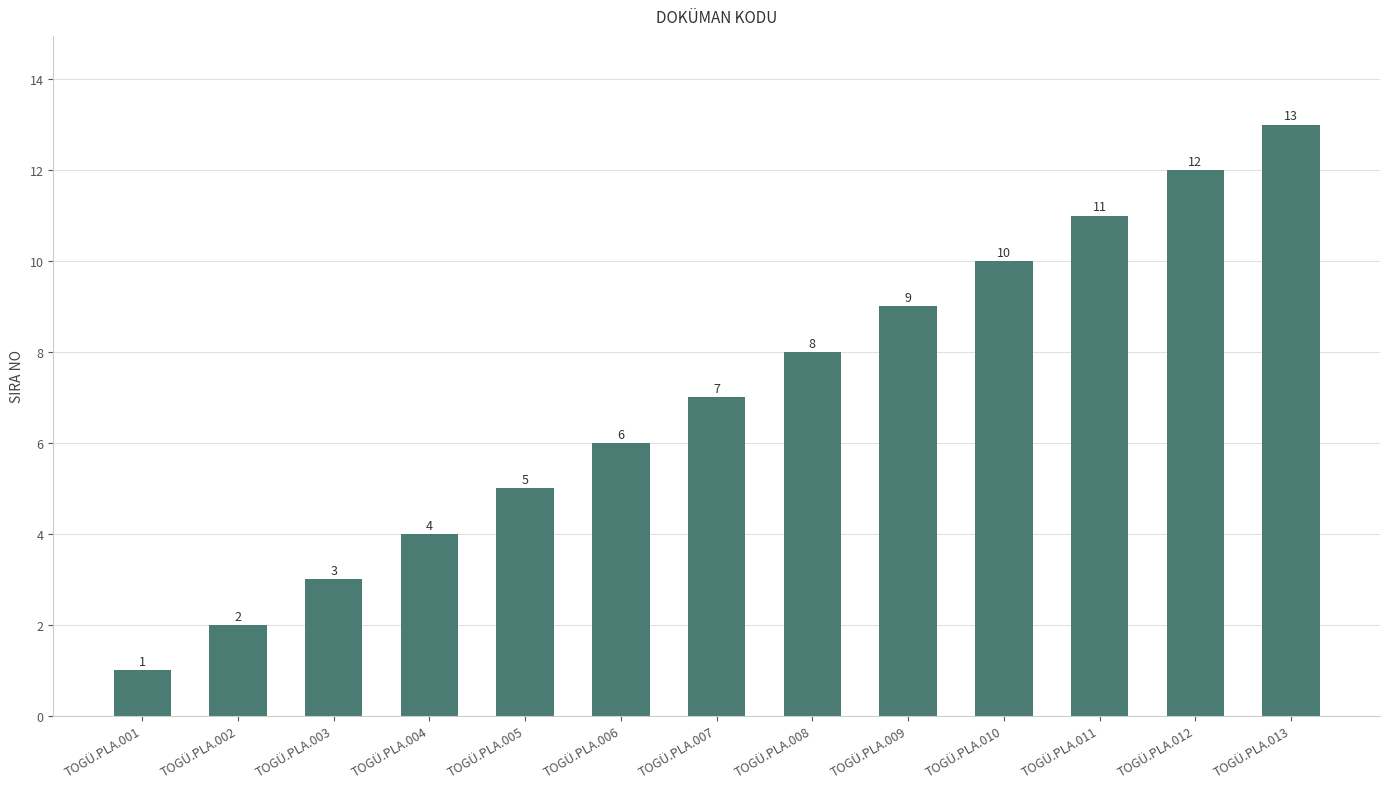

What is the average value?

7